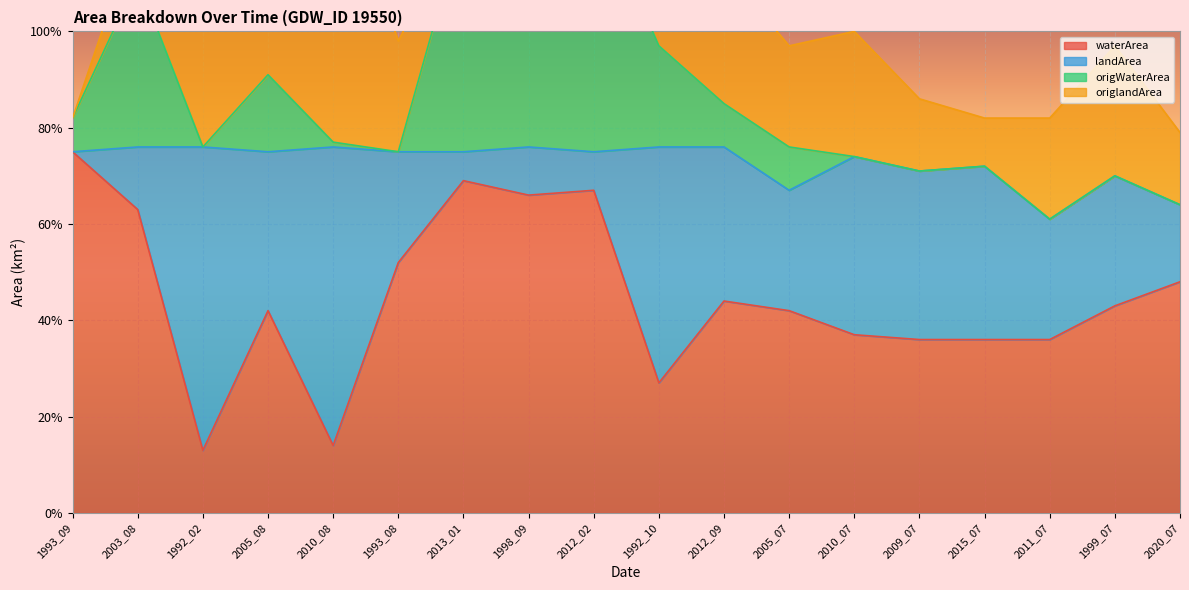

Which series has the largest total across all categories?

waterArea